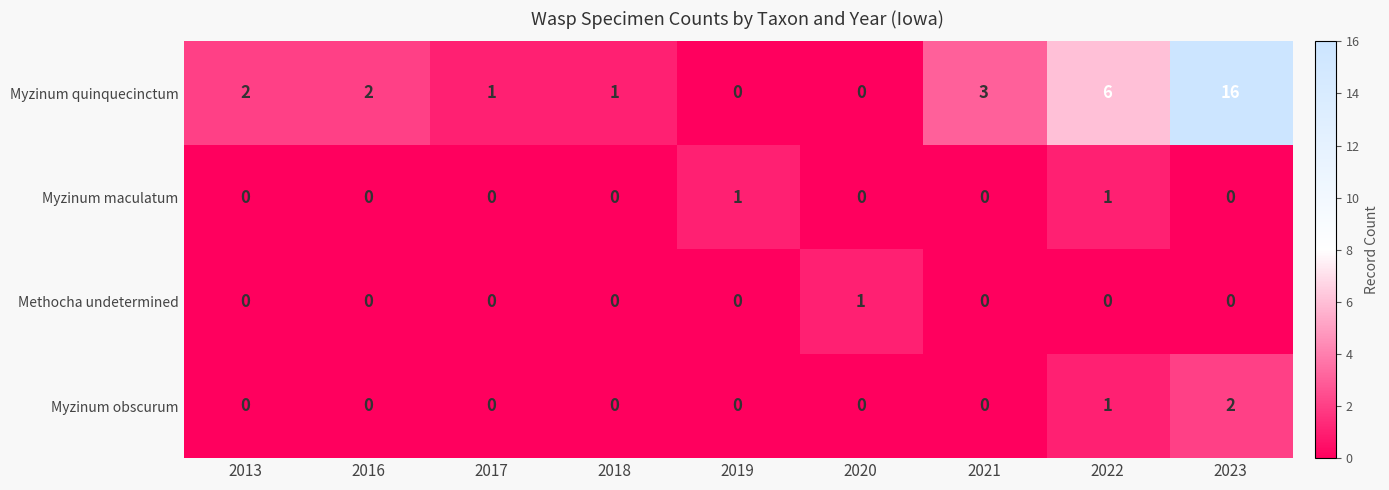

Is it true that Myzinum maculatum equals 1 at 2016?

False